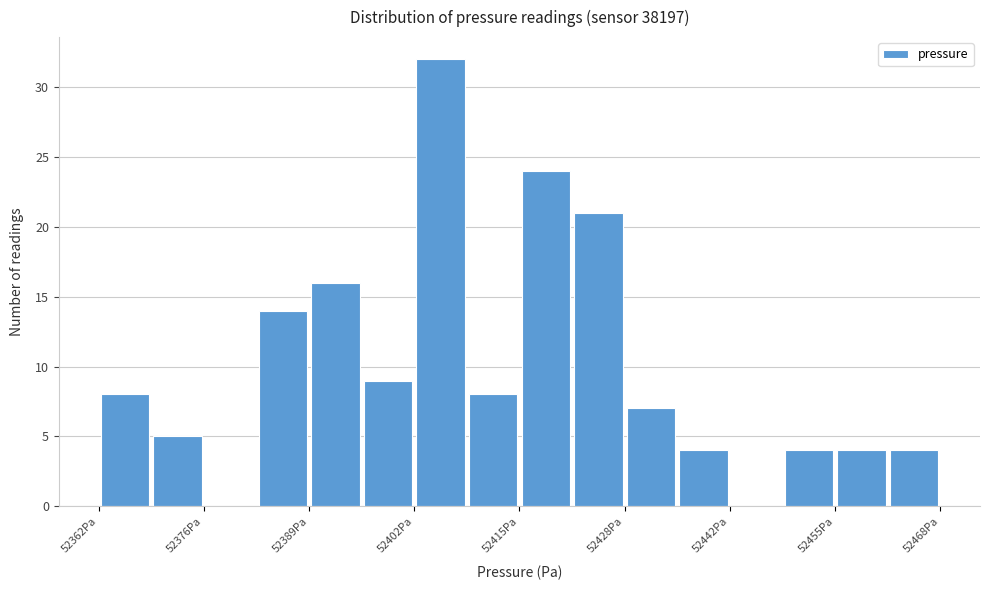

Around what value on the x-axis is the tallest bar? Give the approximate position of its centre, as read against the axis.

52406